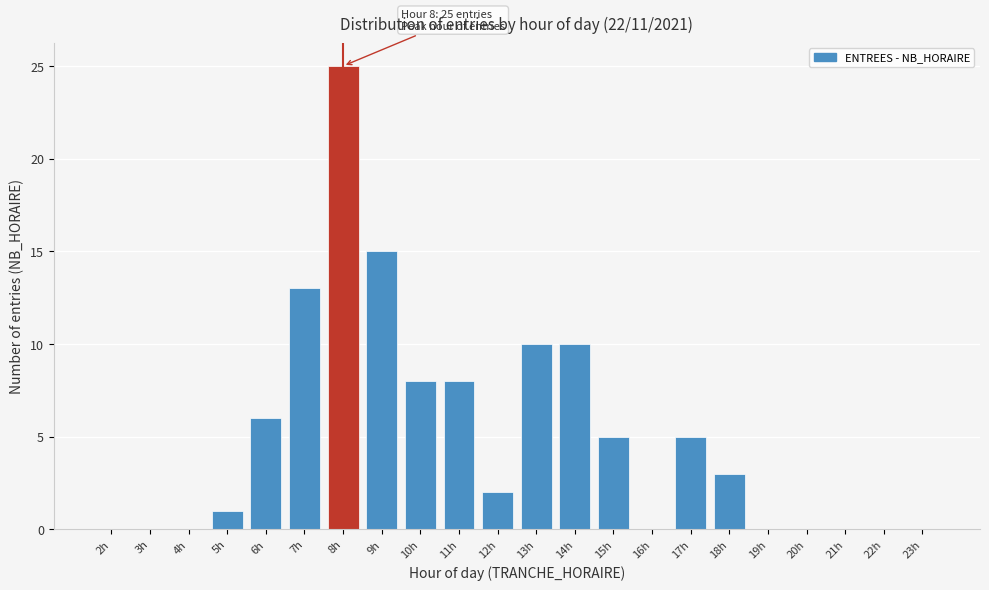

Reading left to right, extract all data points from this chart.

2h=0	3h=0	4h=0	5h=1	6h=6	7h=13	8h=25	9h=15	10h=8	11h=8	12h=2	13h=10	14h=10	15h=5	16h=0	17h=5	18h=3	19h=0	20h=0	21h=0	22h=0	23h=0